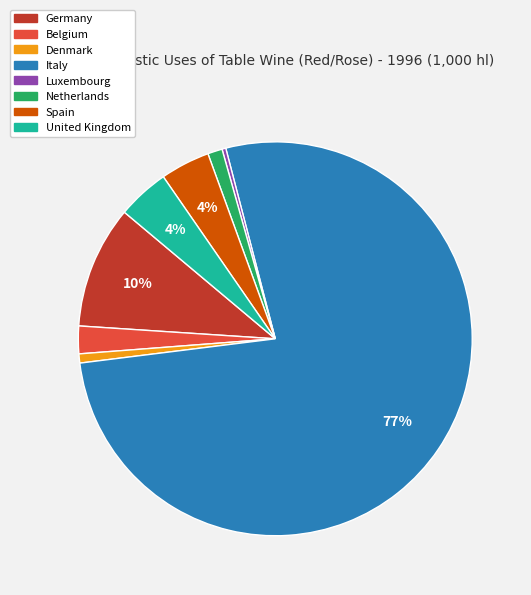

Which category has the biggest portion of the pie?

Italy